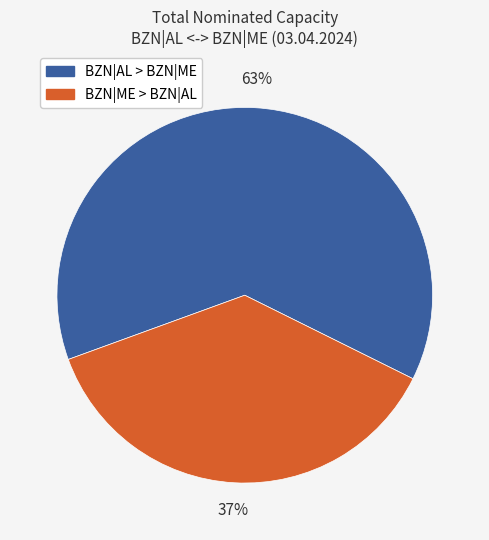

To the nearest percent, what is the difference between the largest and smallest slice percentages?

26%